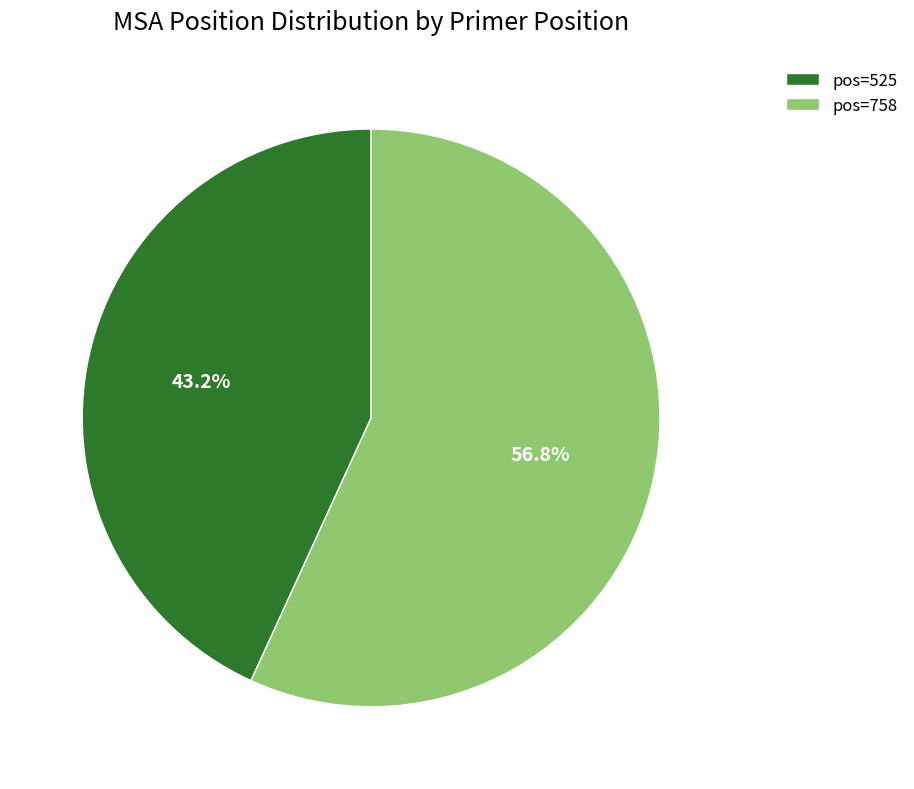

How many slices are in this pie chart?

2